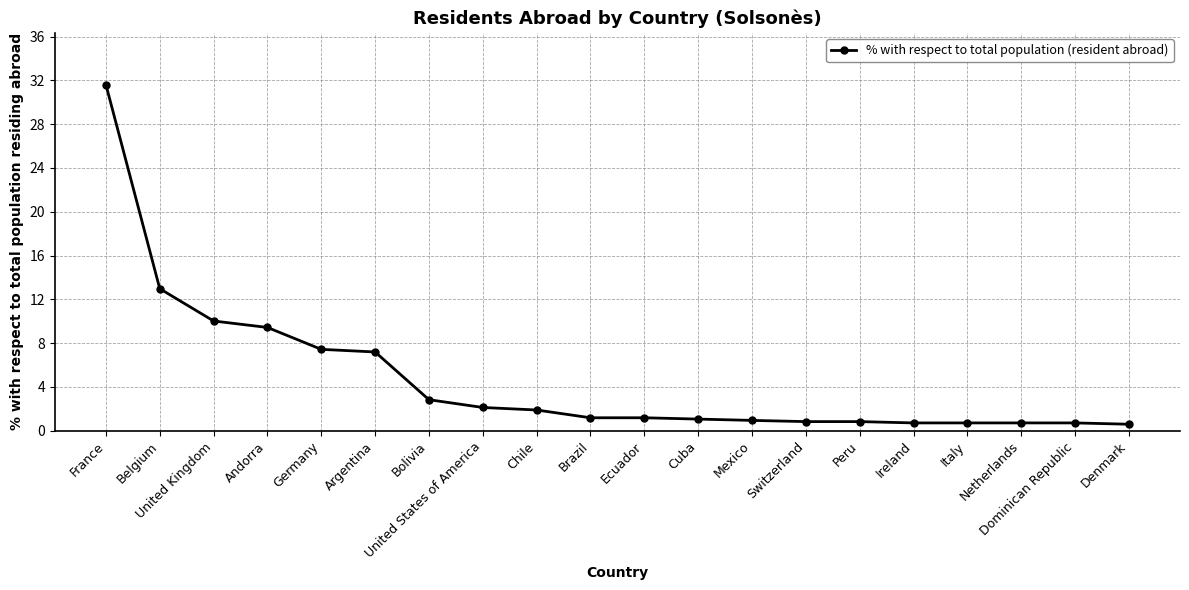

What is the average value?

4.7